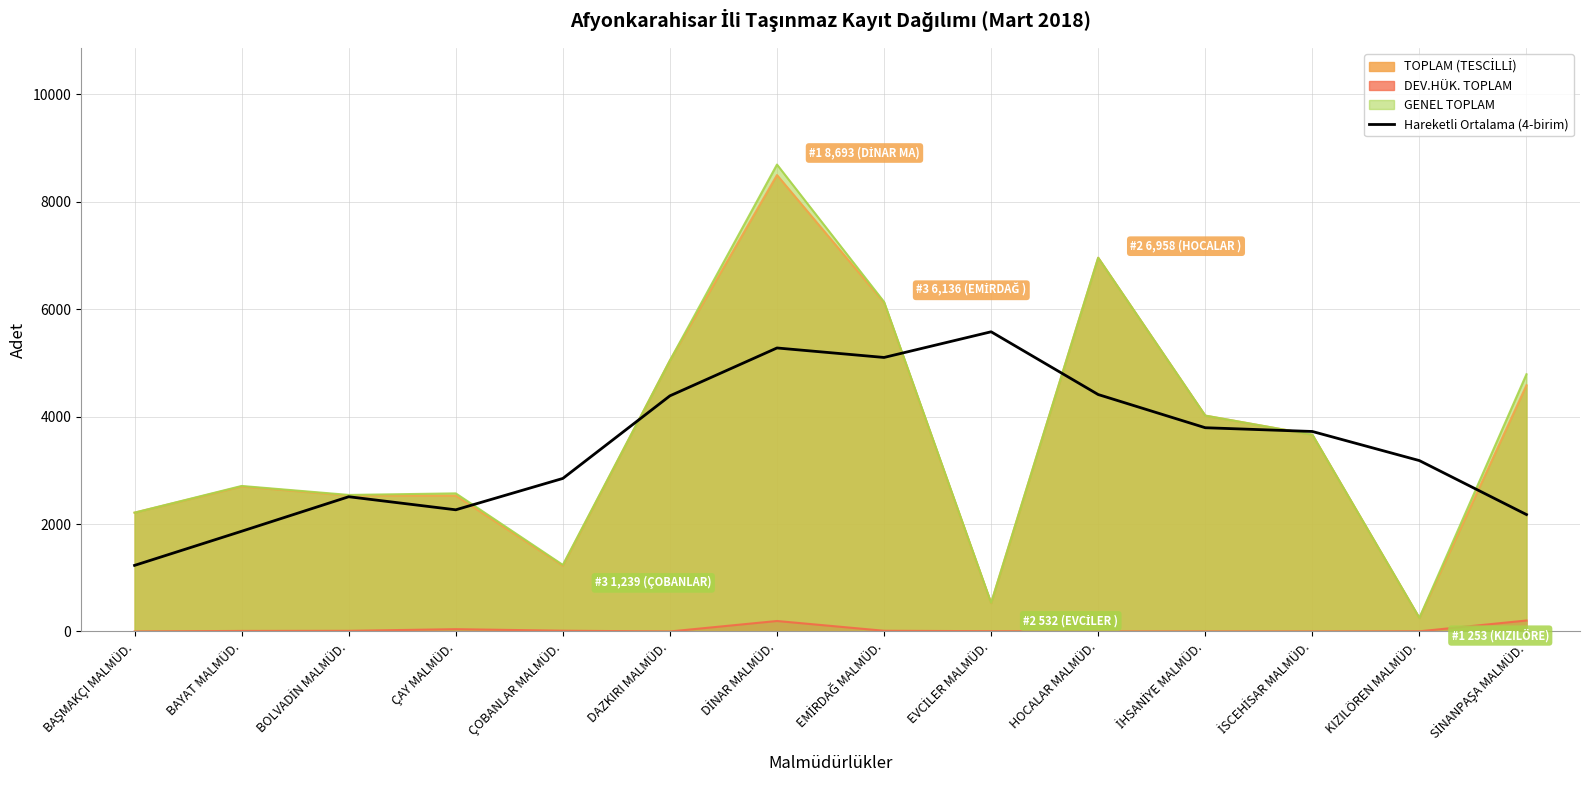

Count the number of values greater than 3723.

7